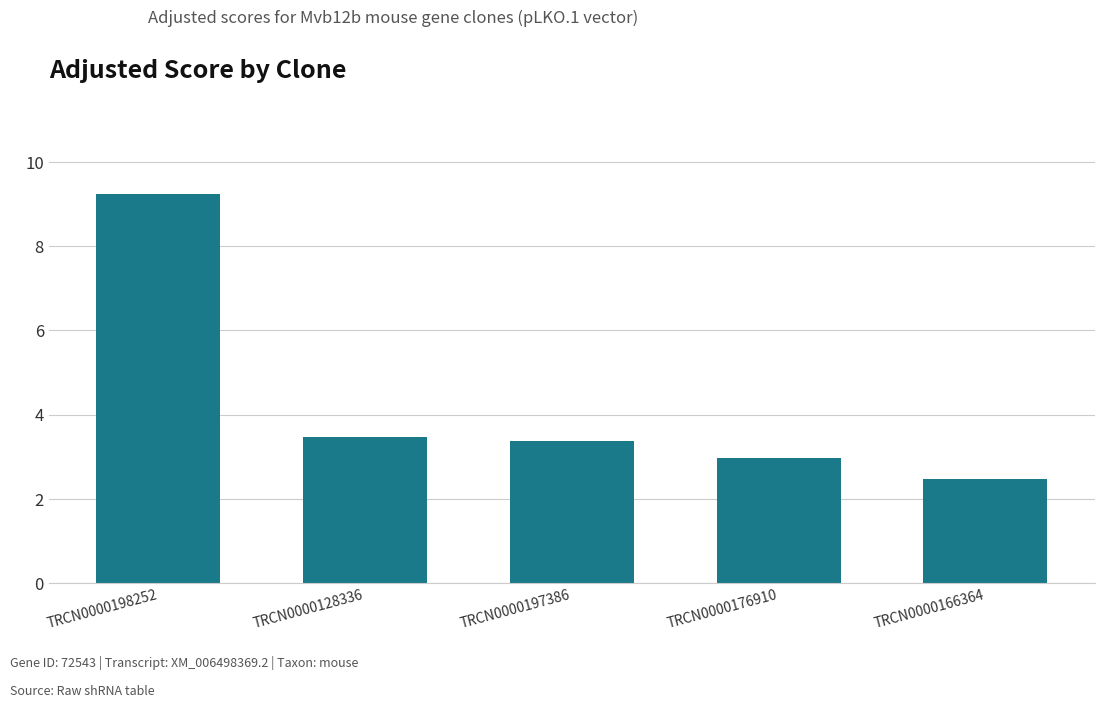

What is the smallest value displayed?

2.5